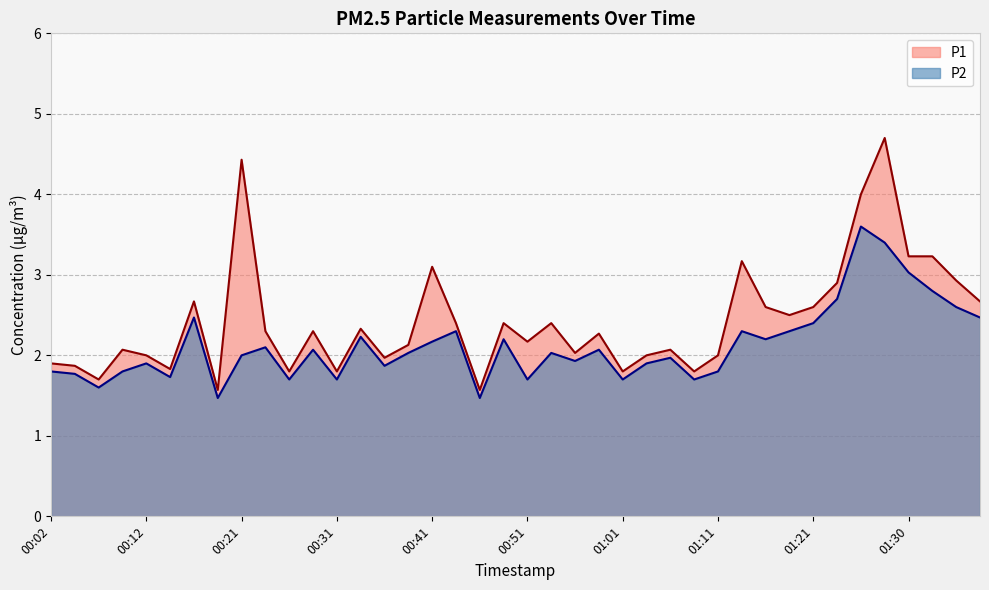

What is the difference between the P1 values at 01:03 and 00:41?

1.1